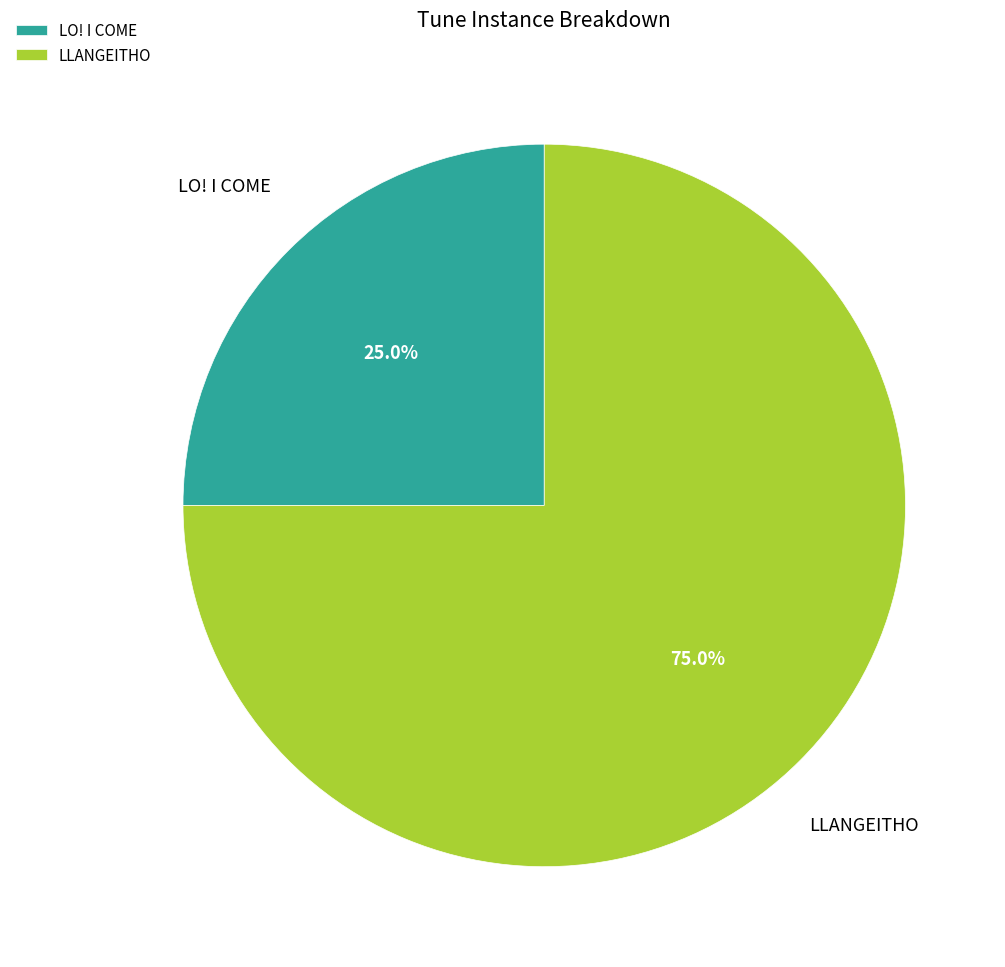

True or false: LLANGEITHO accounts for 86% of the total.

False